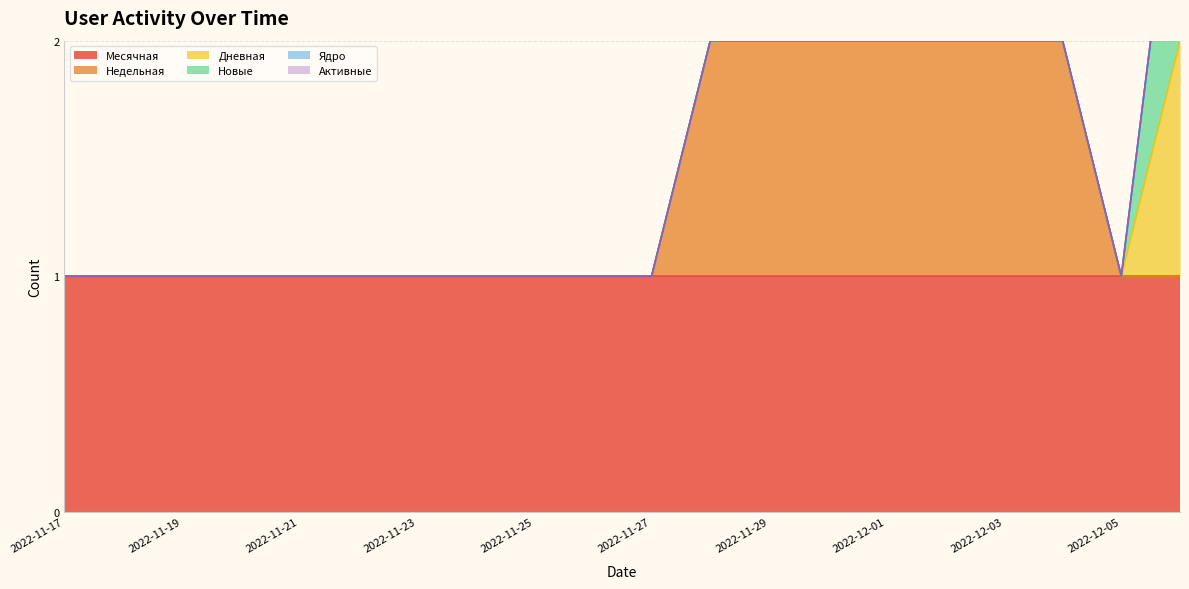

What is the maximum value for Дневная?

1